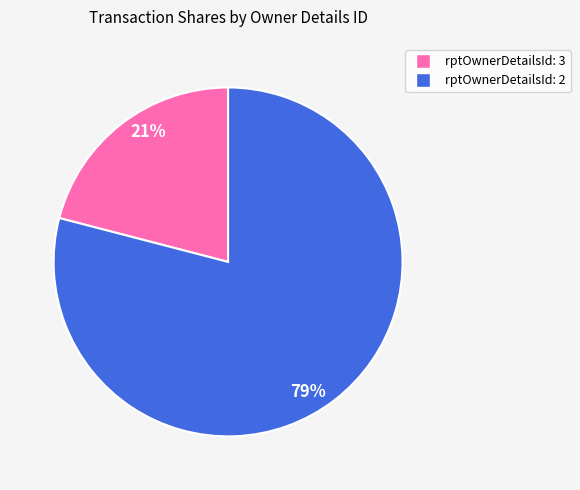

To the nearest percent, what is the average slice percentage?

50%